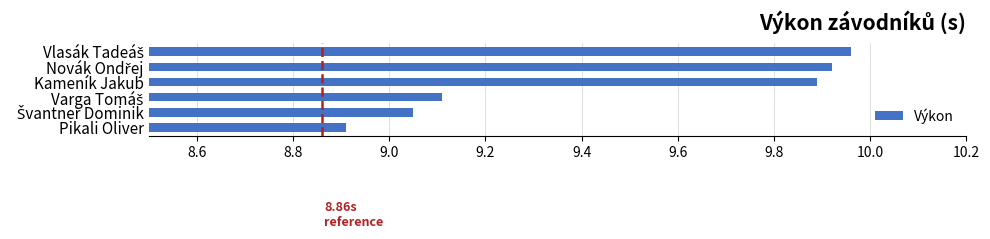

What is the average value?

9.5